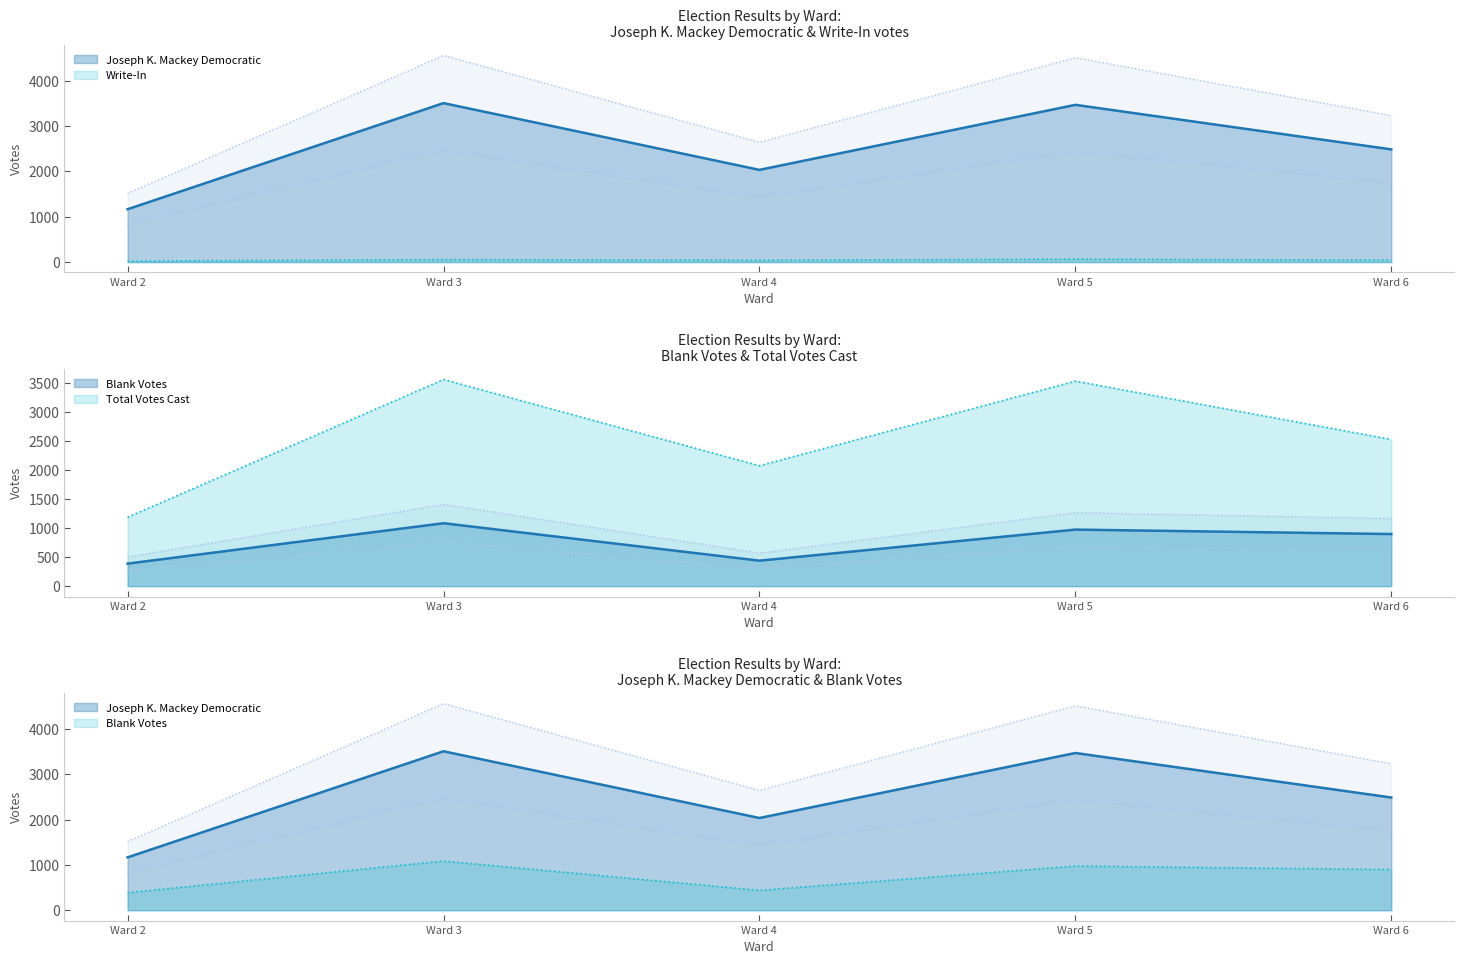

What is the maximum value shown in the chart?

3565.0